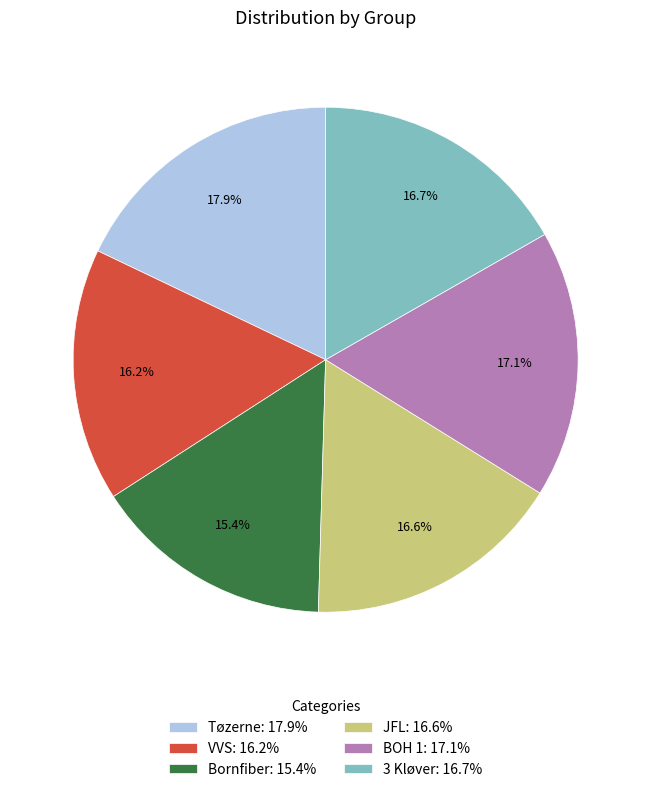

Does VVS: 16.2% account for over 50% of the chart?

No